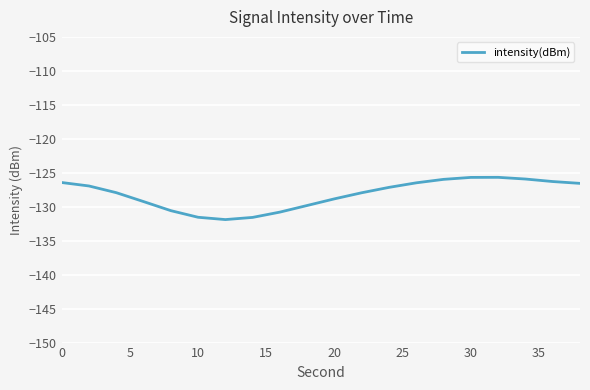

What is the maximum value shown in the chart?

-125.7